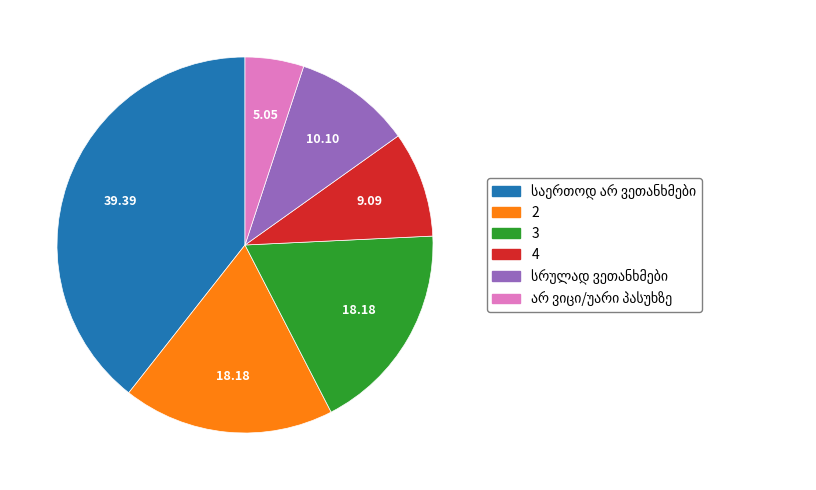

Between 3 and 4, which is larger?

3